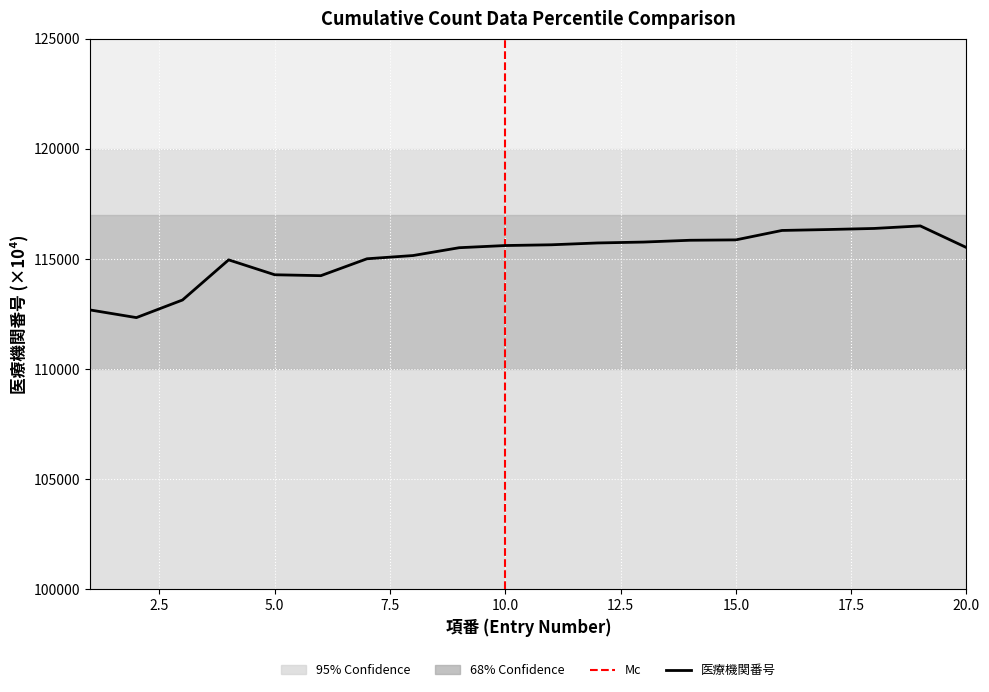

True or false: the data shows 175340 at 6.

False